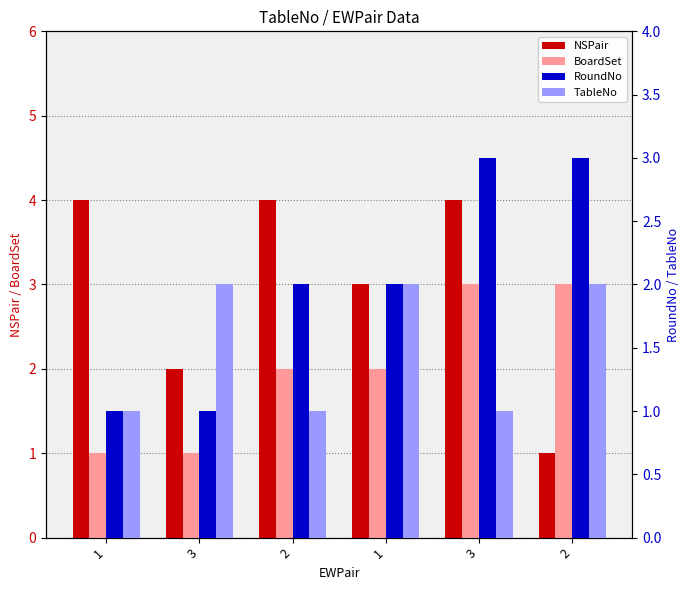

What is the total value across all series at 2?

9